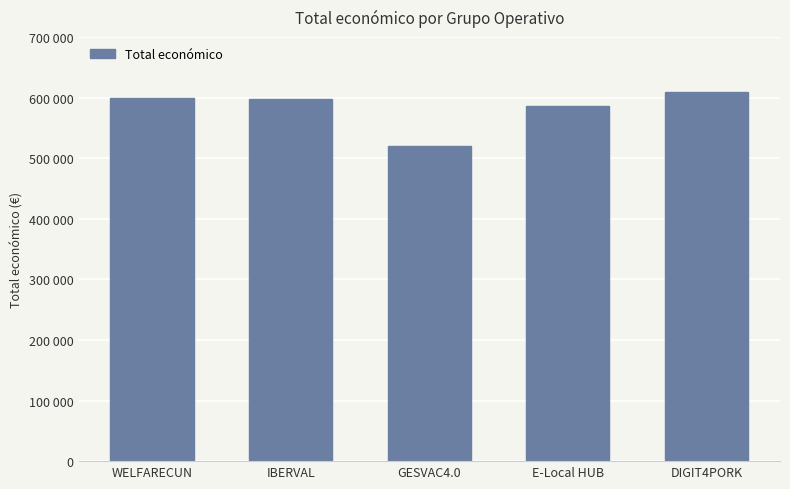

Are the bars horizontal?

No